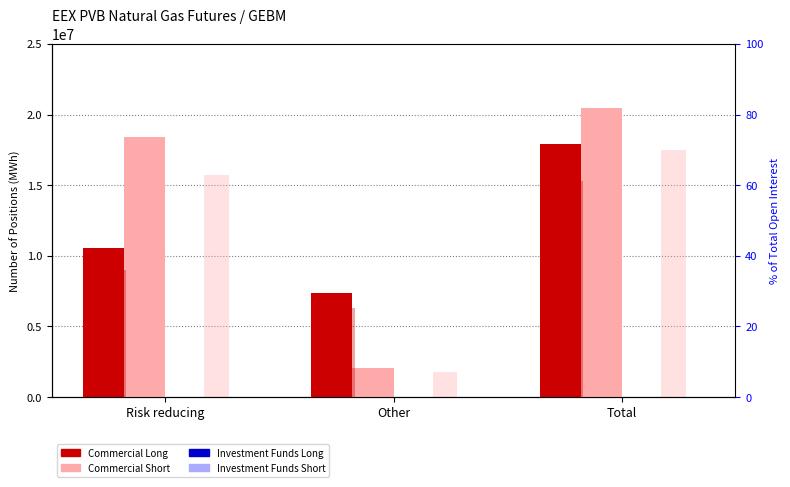

What is the sum of all Commercial Long % (right) values?

122.6